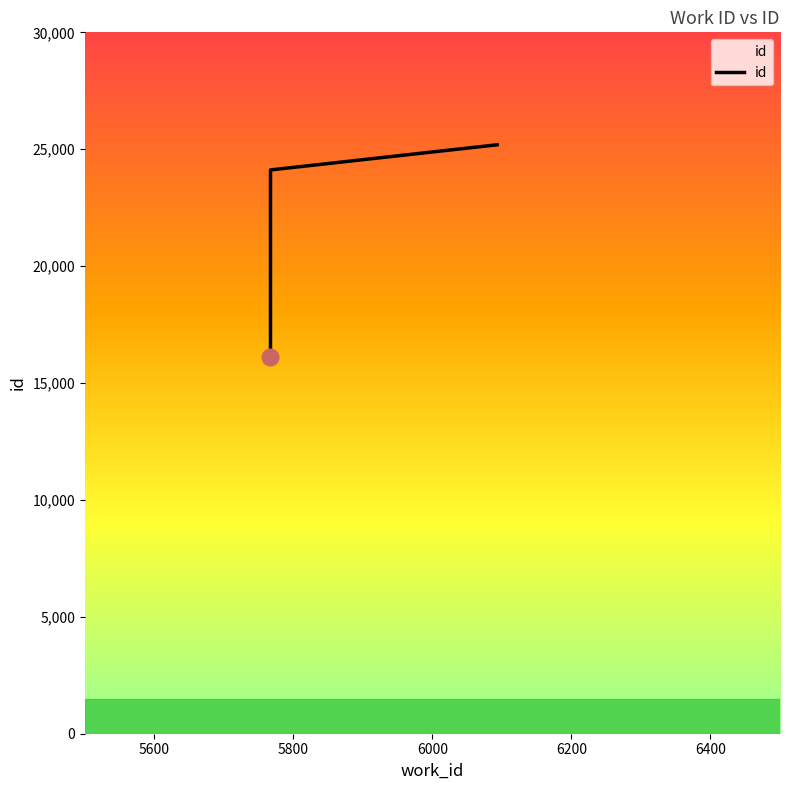

True or false: the data shows 24115 at 5767.

True